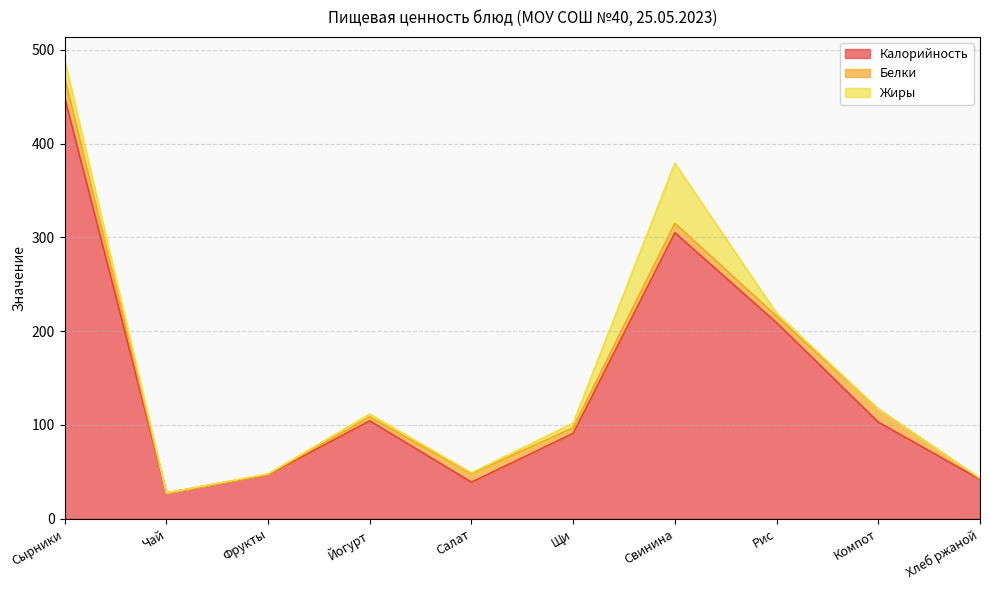

List the series in order of their peak value, highest first.

Калорийность, Жиры, Белки